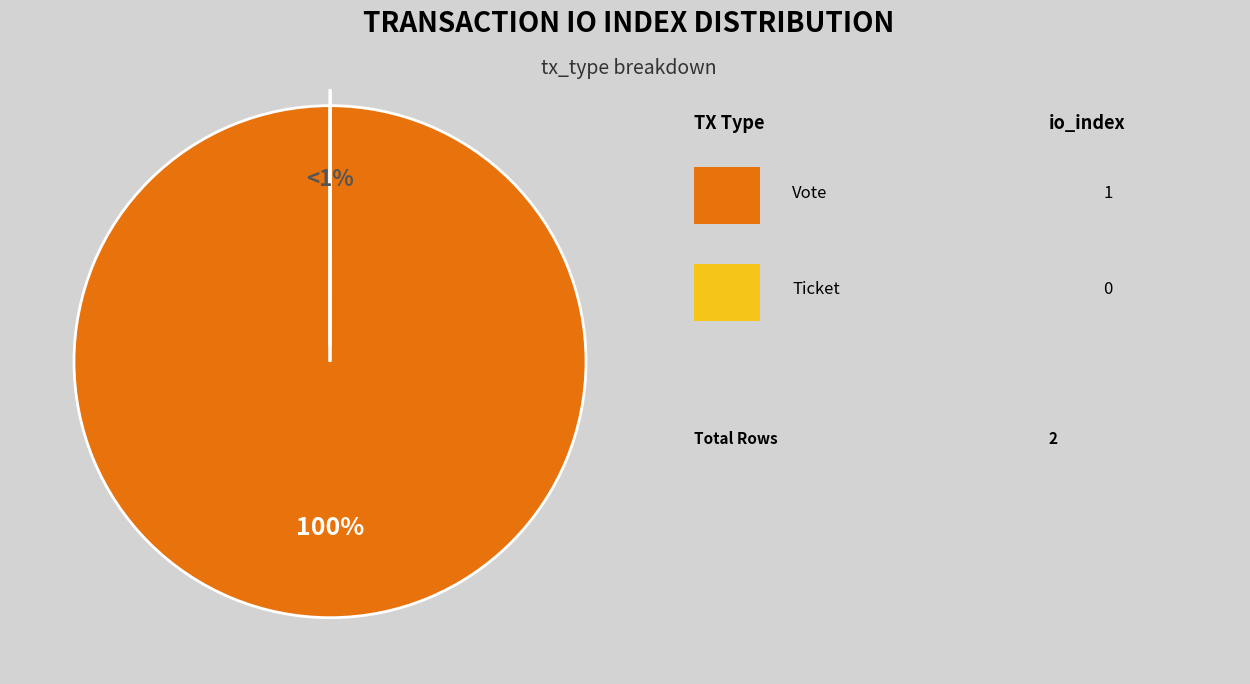

True or false: Vote (io_index=1) accounts for 95% of the total.

False